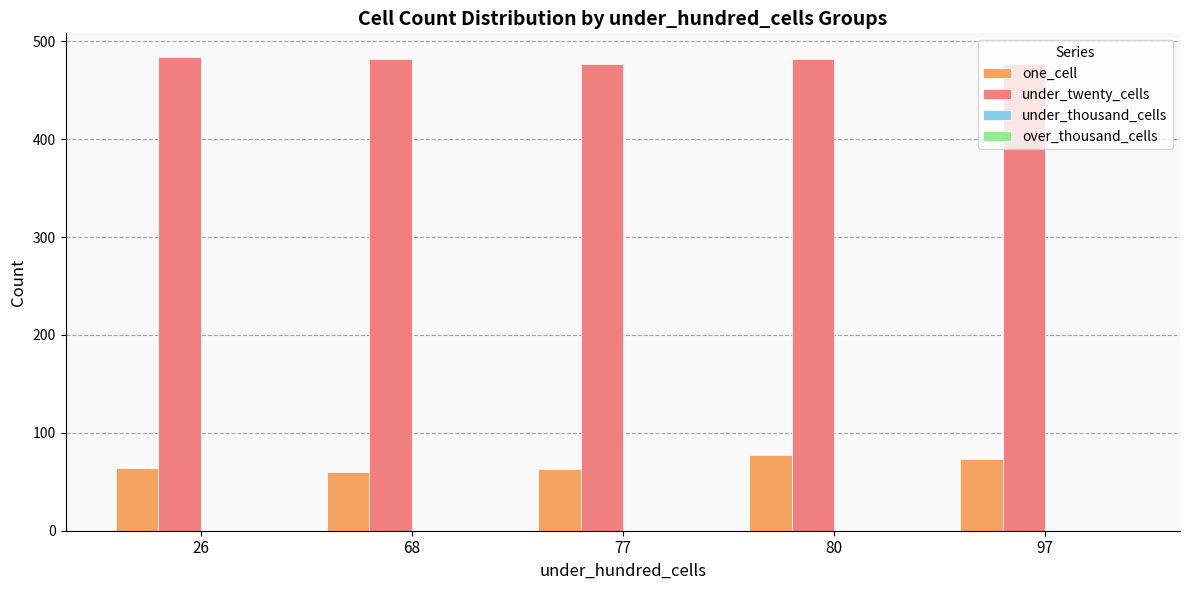

What is the greatest value displayed?

484.0